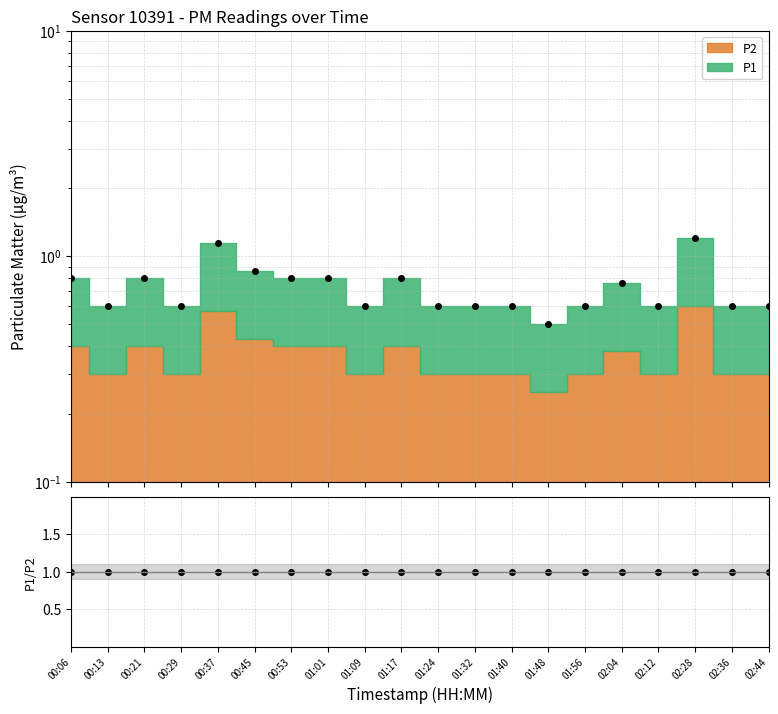

Where is the first local maximum?

00:21